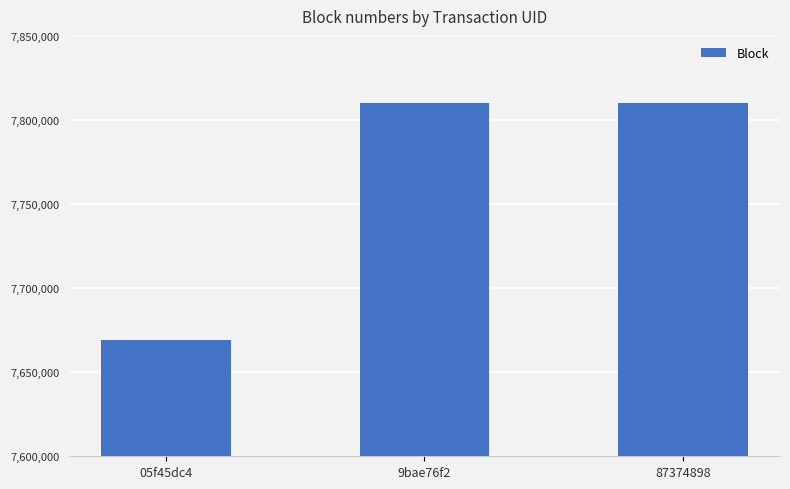

What is the ratio of the value at 05f45dc4 to the value at 87374898?

1.0